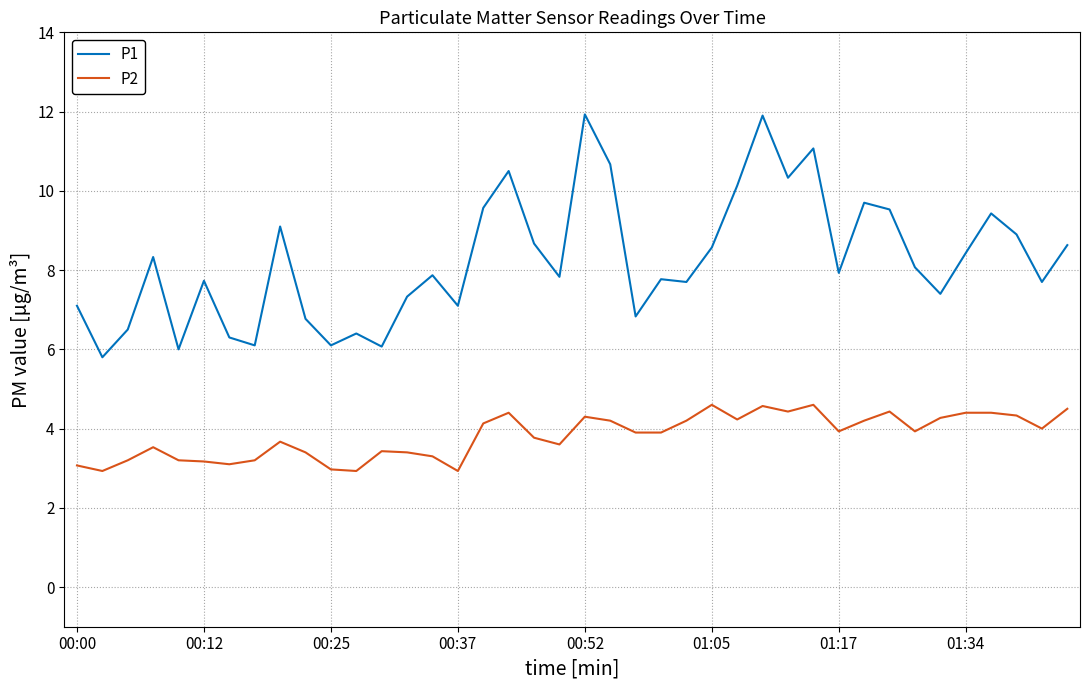

True or false: P2 and P1 cross at least once.

False